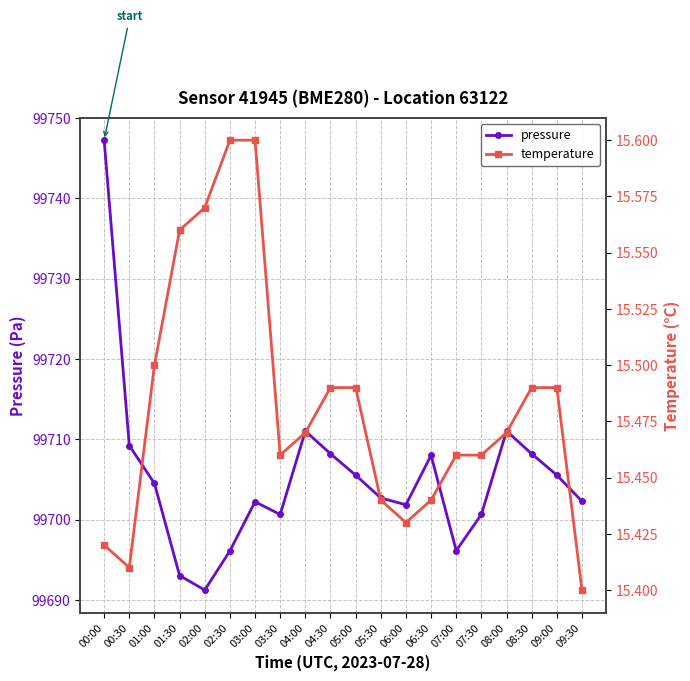

At 02:00, list the series in order from smallest to largest.

temperature, pressure